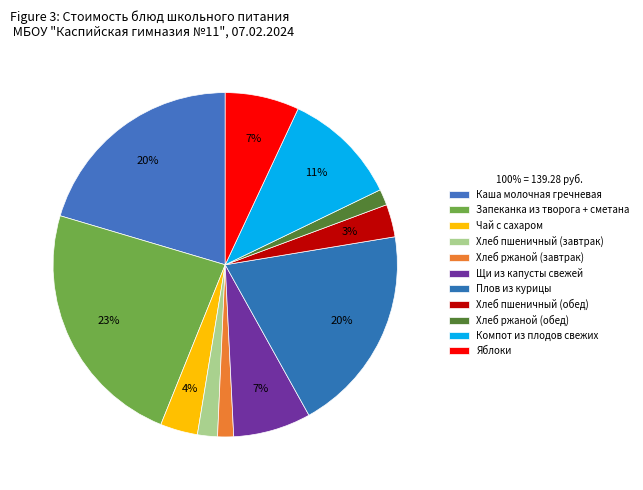

Is Хлеб ржаной (обед) the majority of the pie?

No